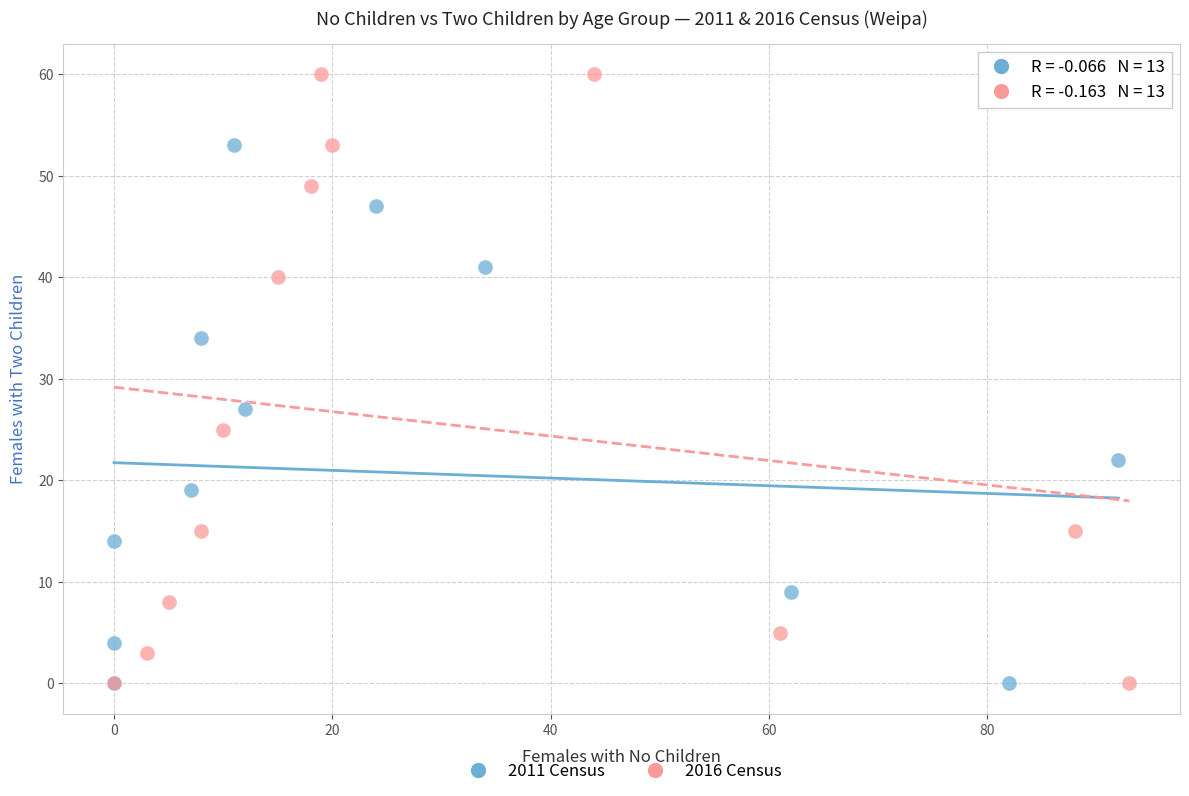

Which series has the widest spread of Y values?

2016 Census